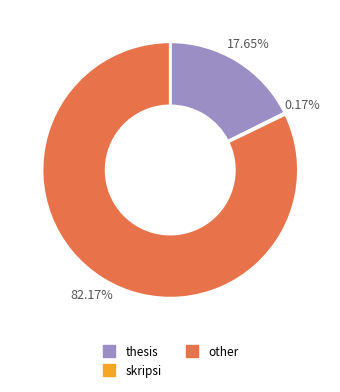

To the nearest percent, what portion does thesis represent?

18%